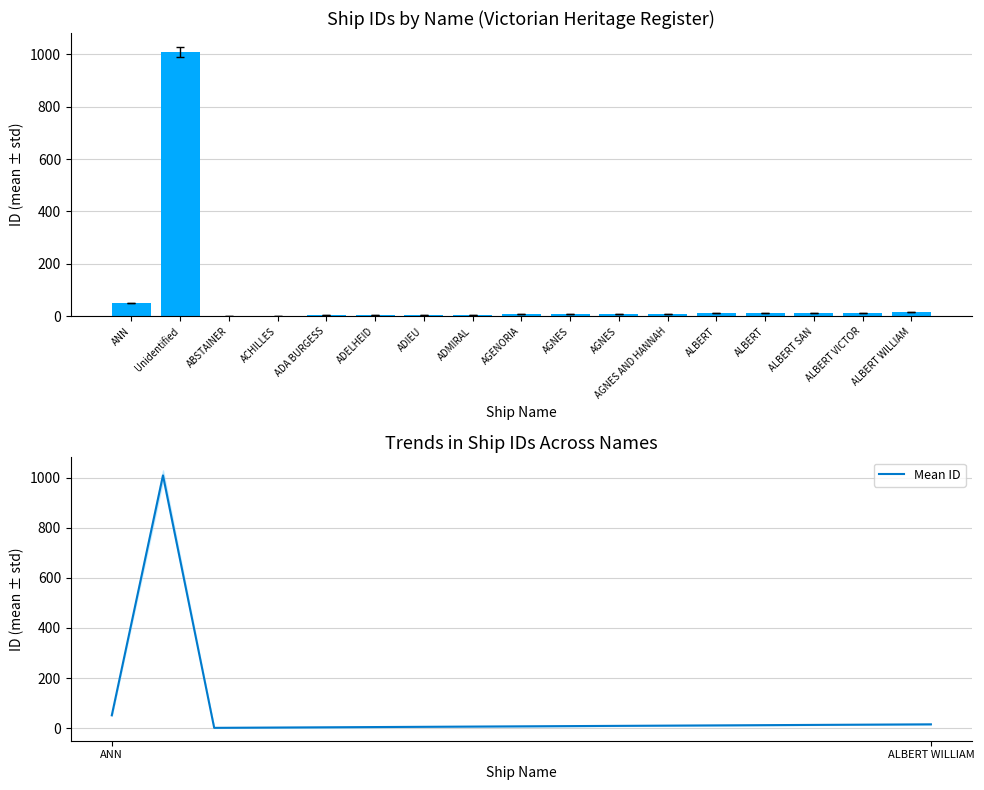

True or false: Ship ID has a value of 1009 at Unidentified.

True